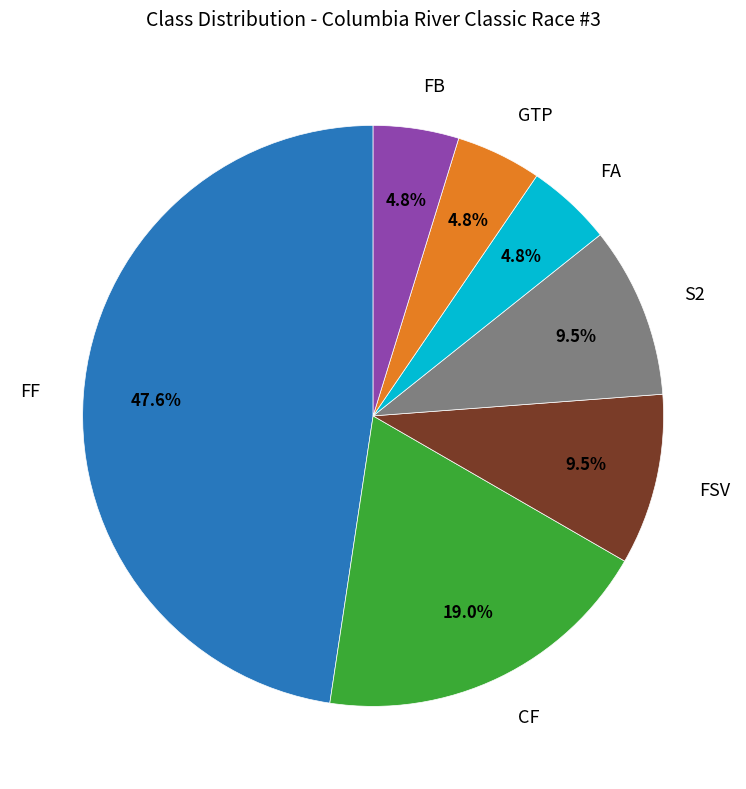

Do S2 and FF together represent more than half of the pie?

Yes